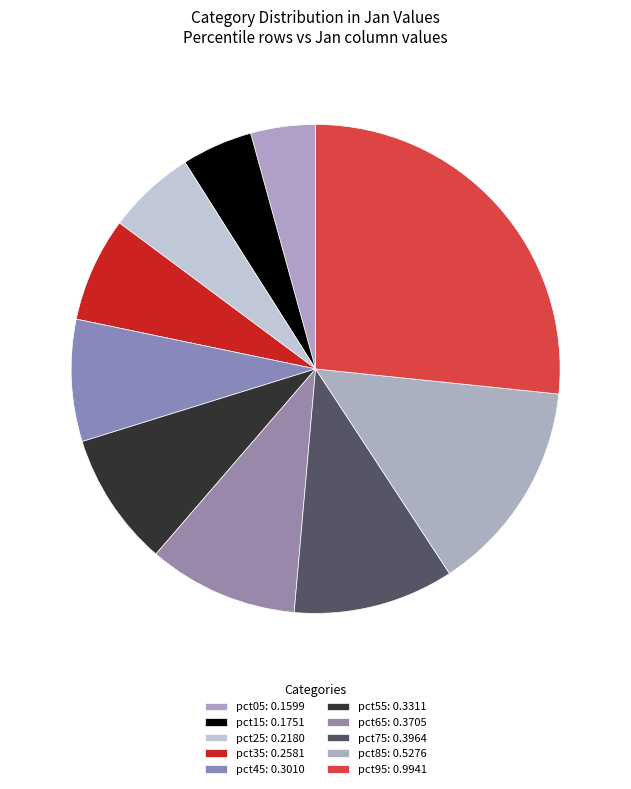

Combined, do pct15 and pct35 account for over 50%?

No